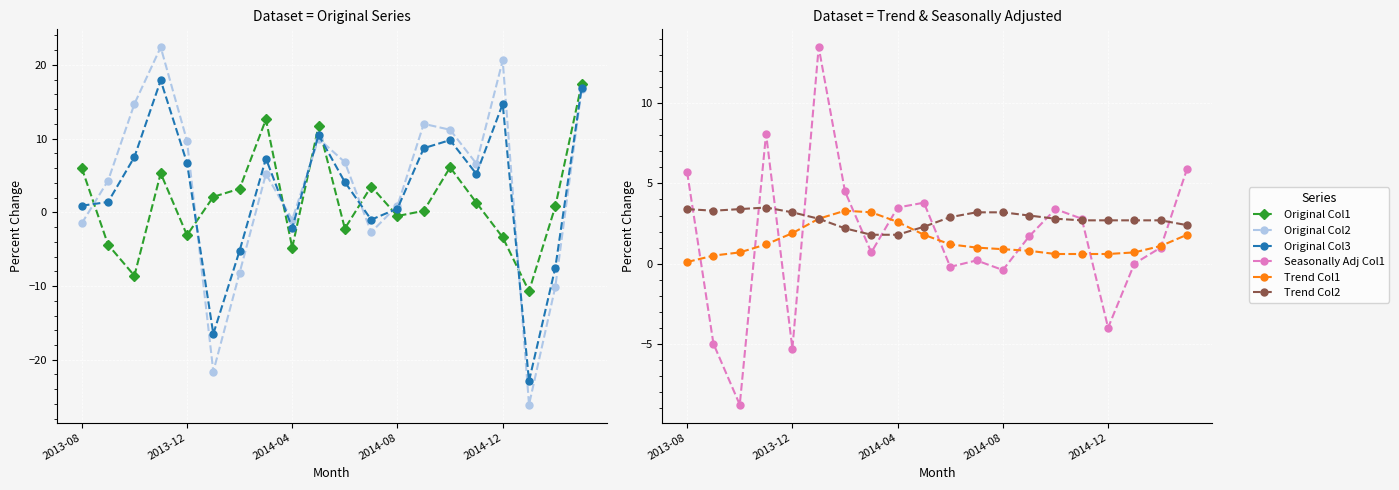

What is the average value of the Trend Col1 series?

1.4